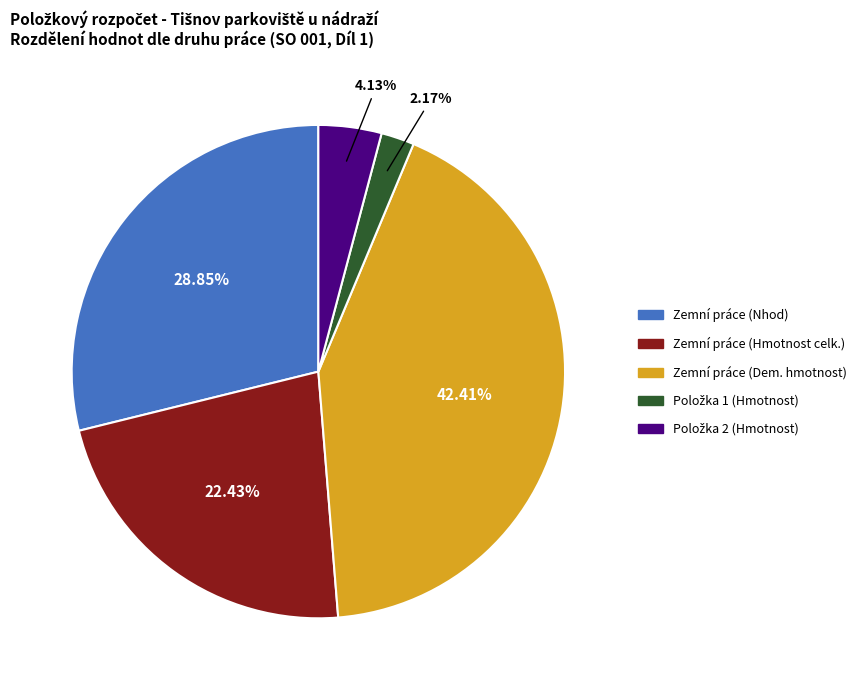

Does Zemní práce (Dem. hmotnost) account for over 50% of the chart?

No